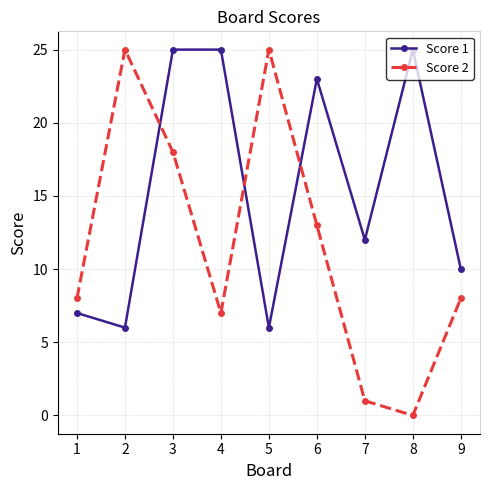

Which series has the largest total across all categories?

Score 1